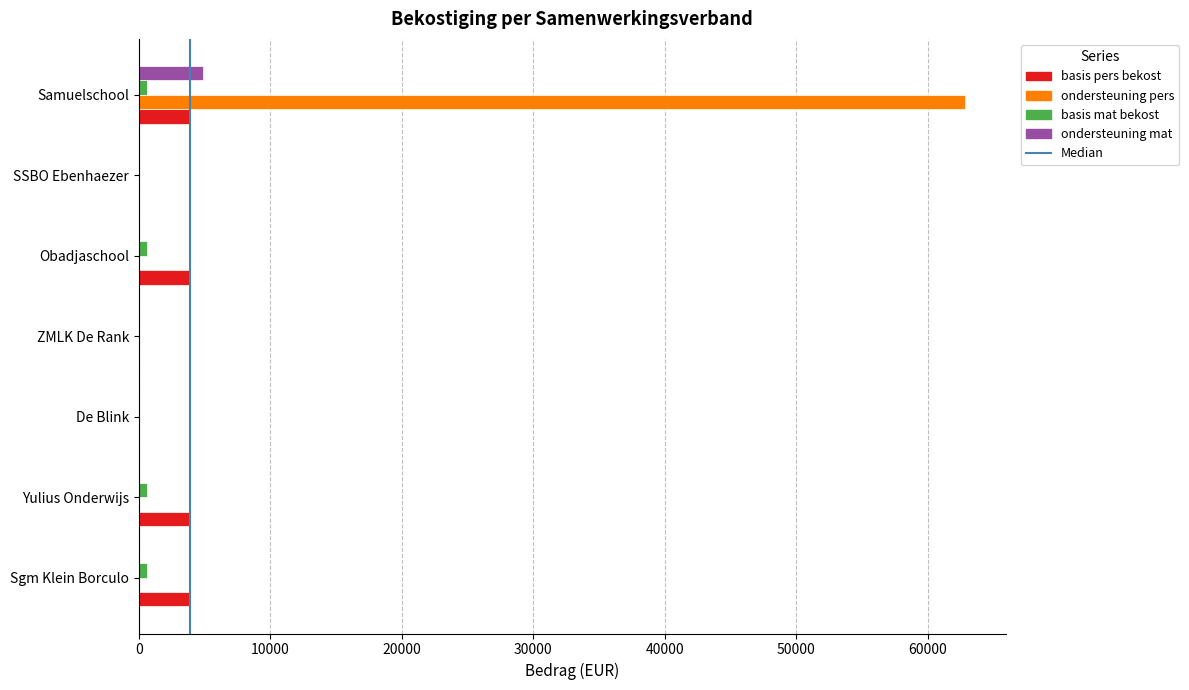

What is the sum of all ondersteuning mat values?

4918.2